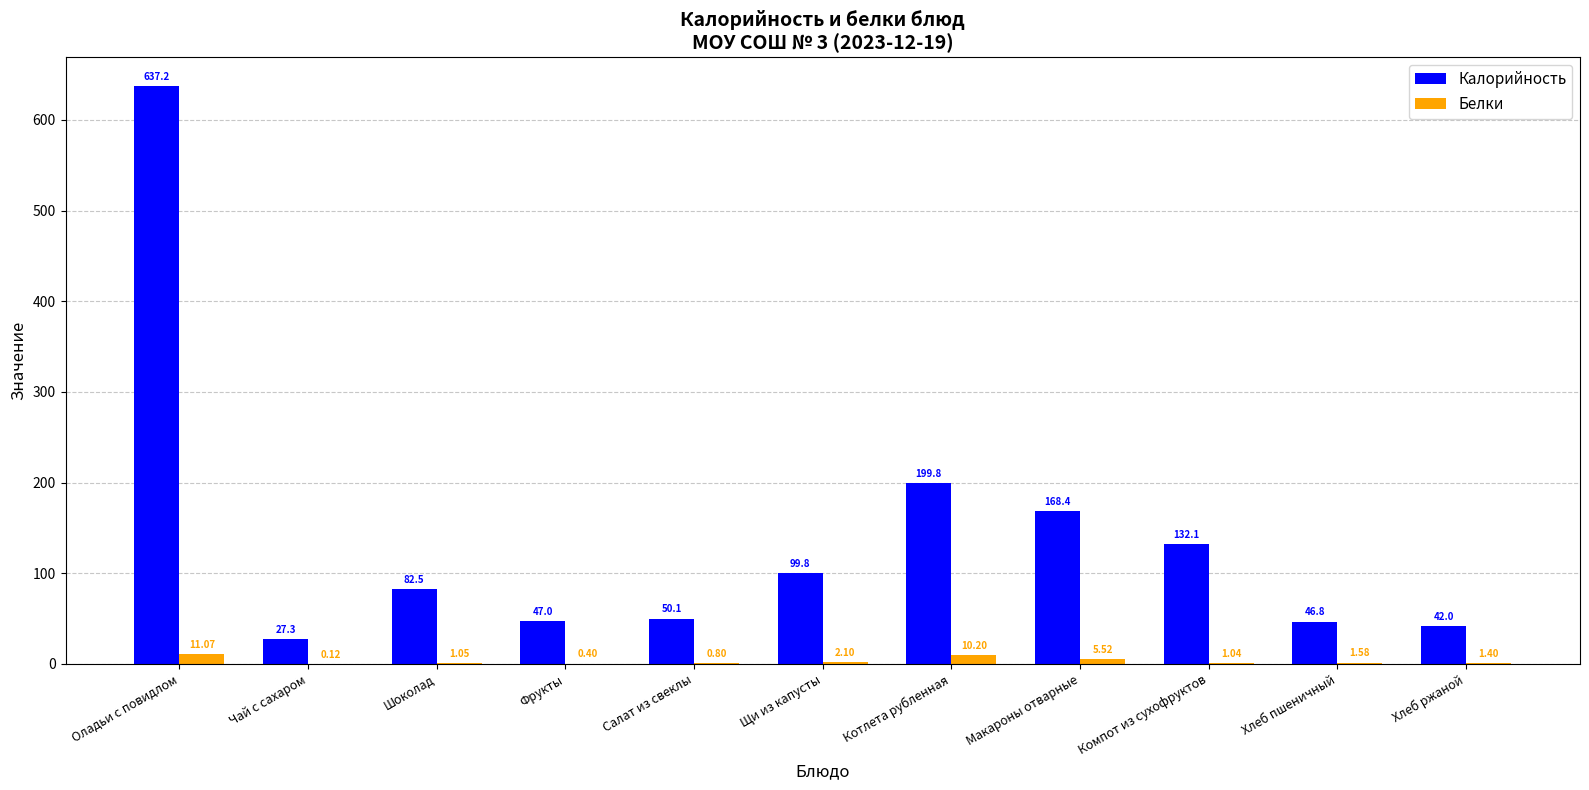

How many distinct data groups are displayed?

2